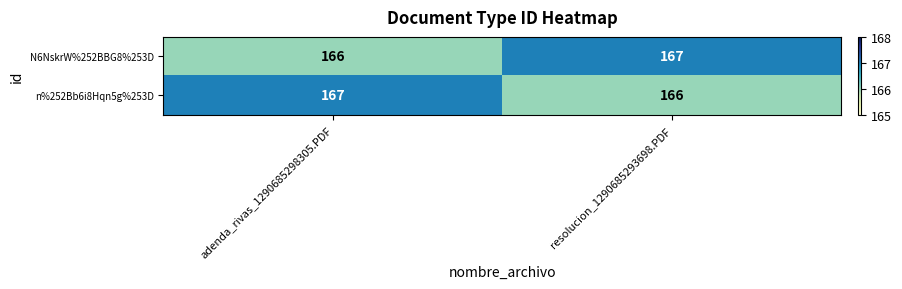

What is the greatest value displayed?

167